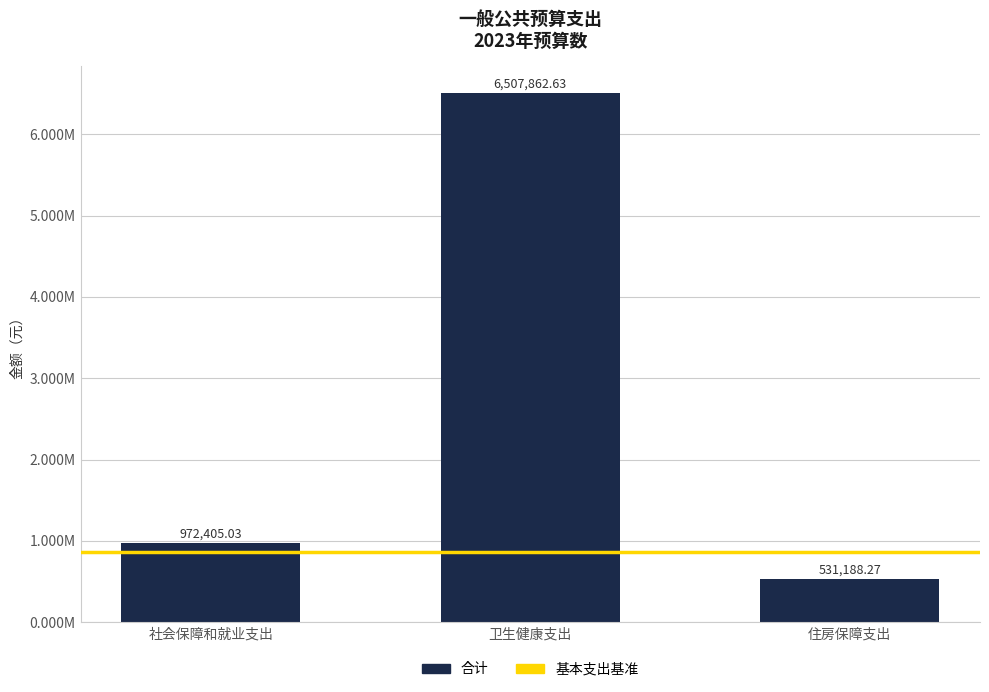

List the labels in order of value, smallest first.

住房保障支出, 社会保障和就业支出, 卫生健康支出